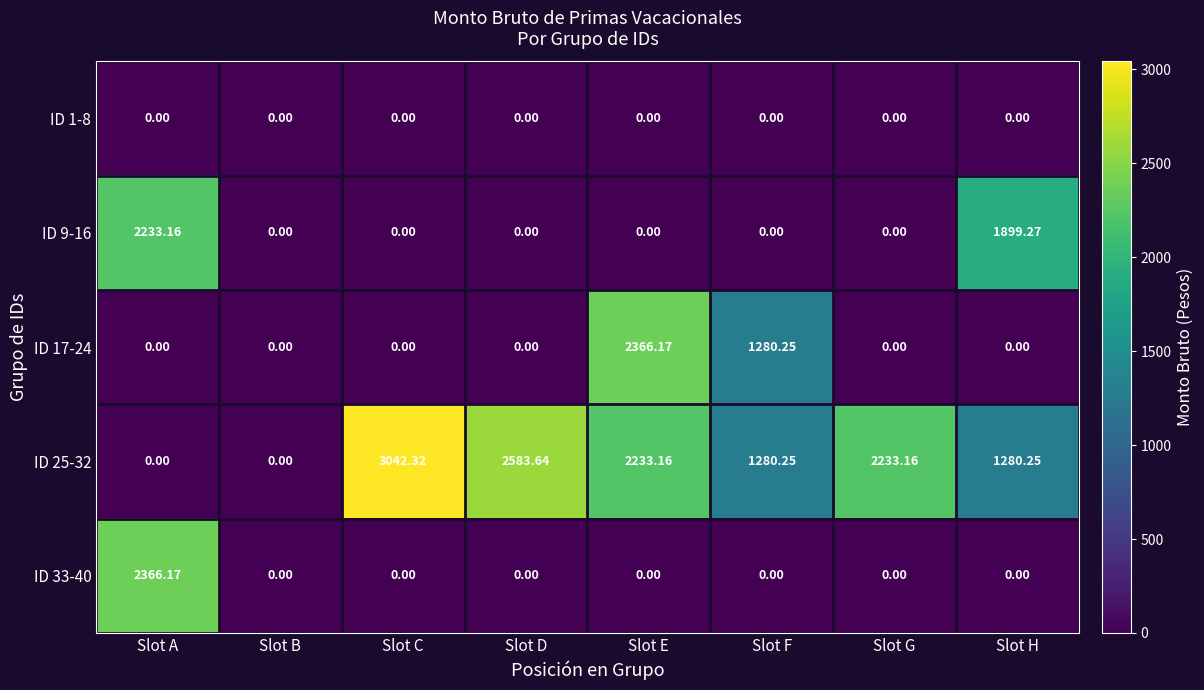

Which category has the highest value across all series?

Slot C